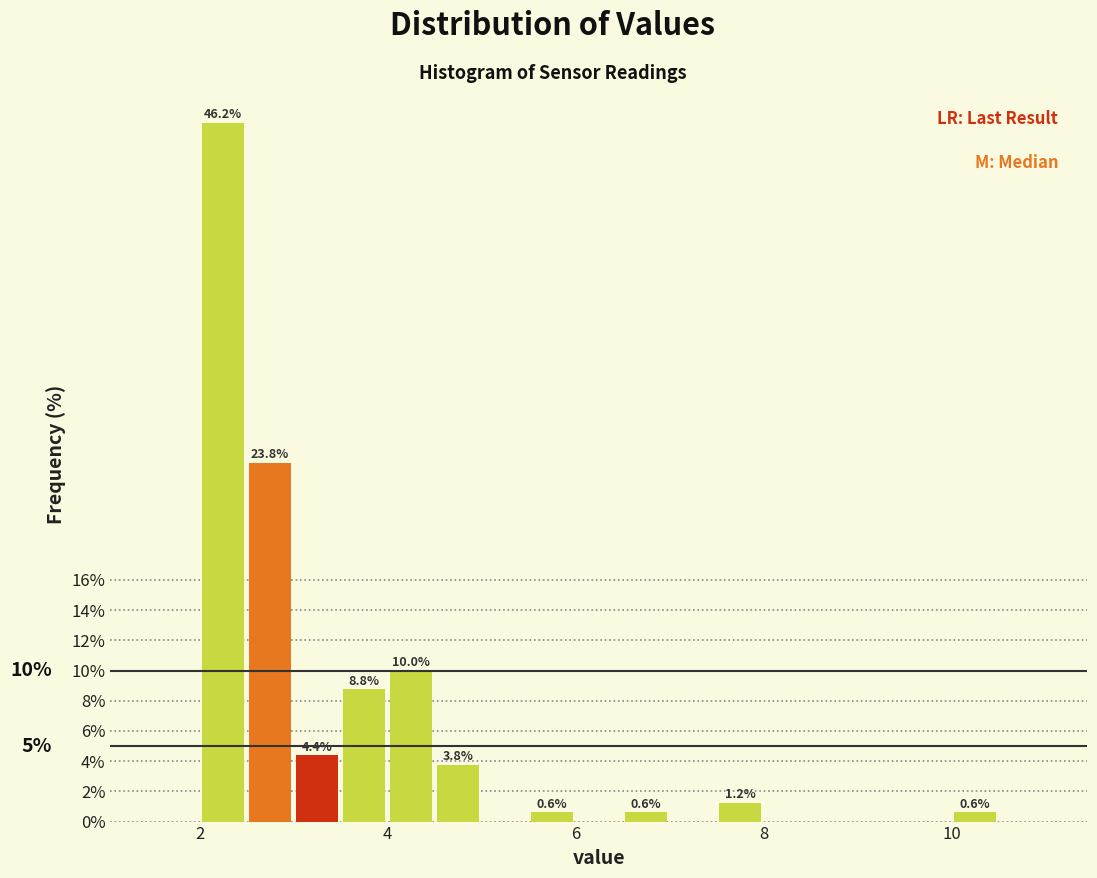

Read against the x-axis, roughly where is the centre of the tallest bar?

2.2